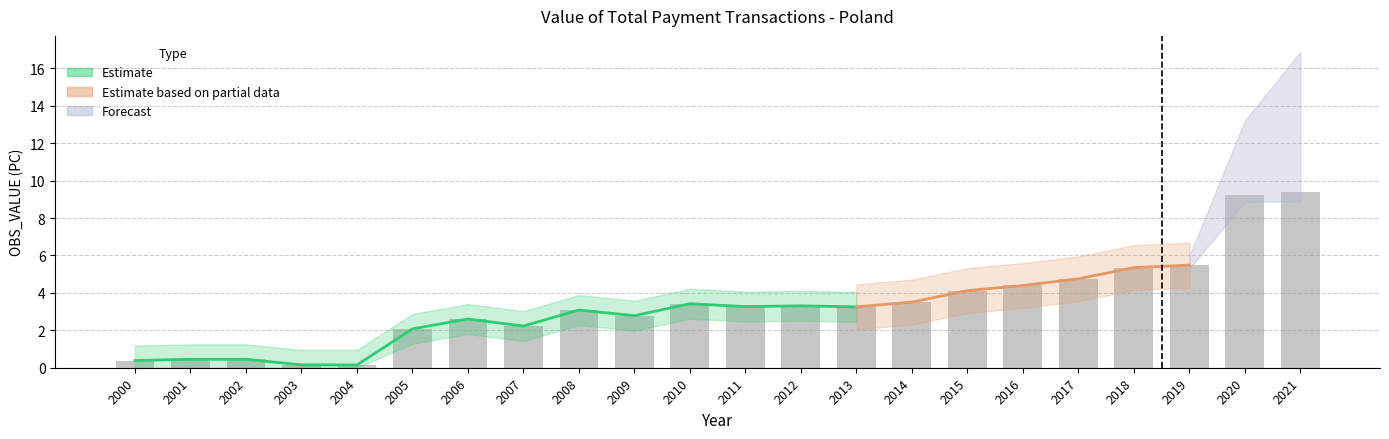

What is the average value?

3.4